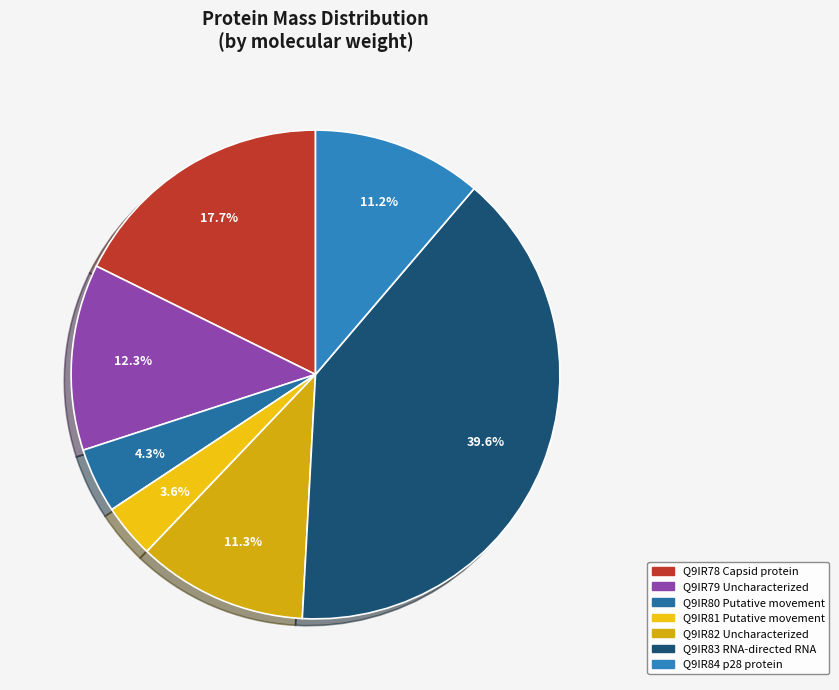

What percentage do Q9IR84 p28 protein and Q9IR82 Uncharacterized together represent?

22.5%